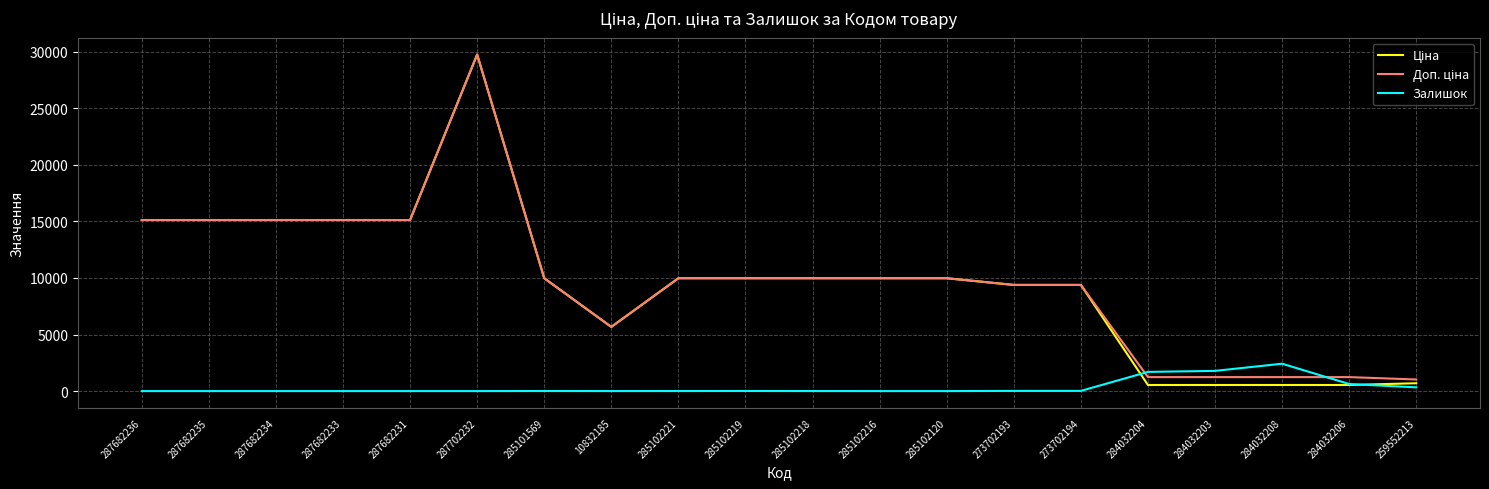

Count the number of categories in the chart.

20